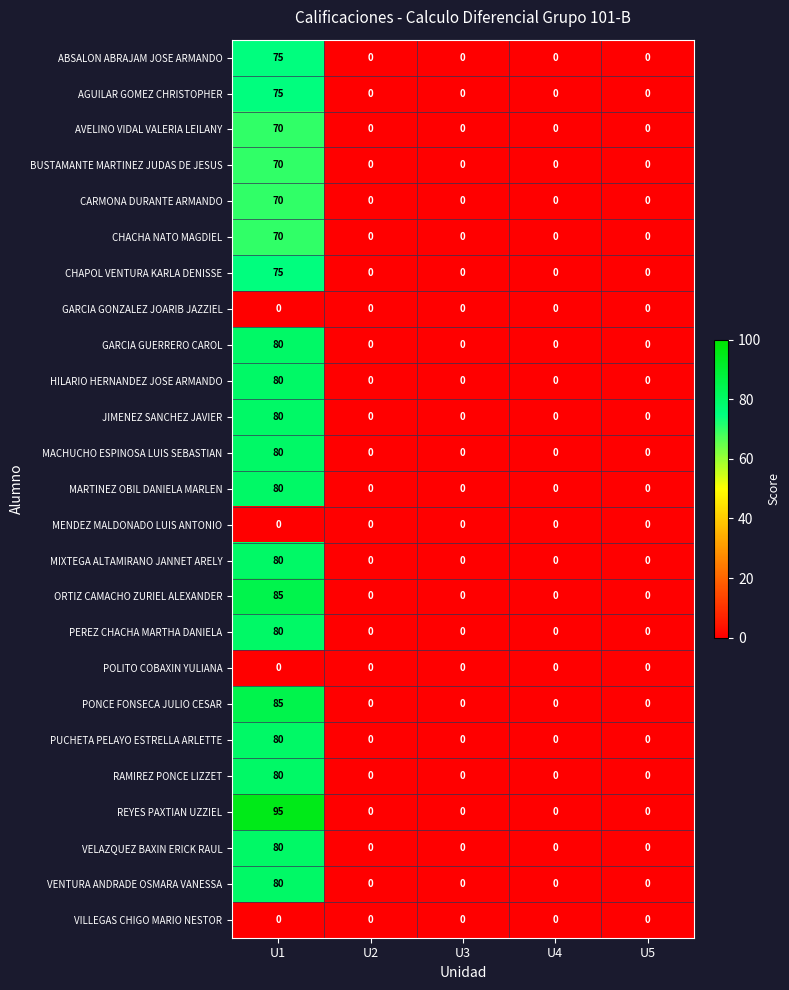

The VENTURA ANDRADE OSMARA VANESSA series shows 52 at U4. True or false?

False